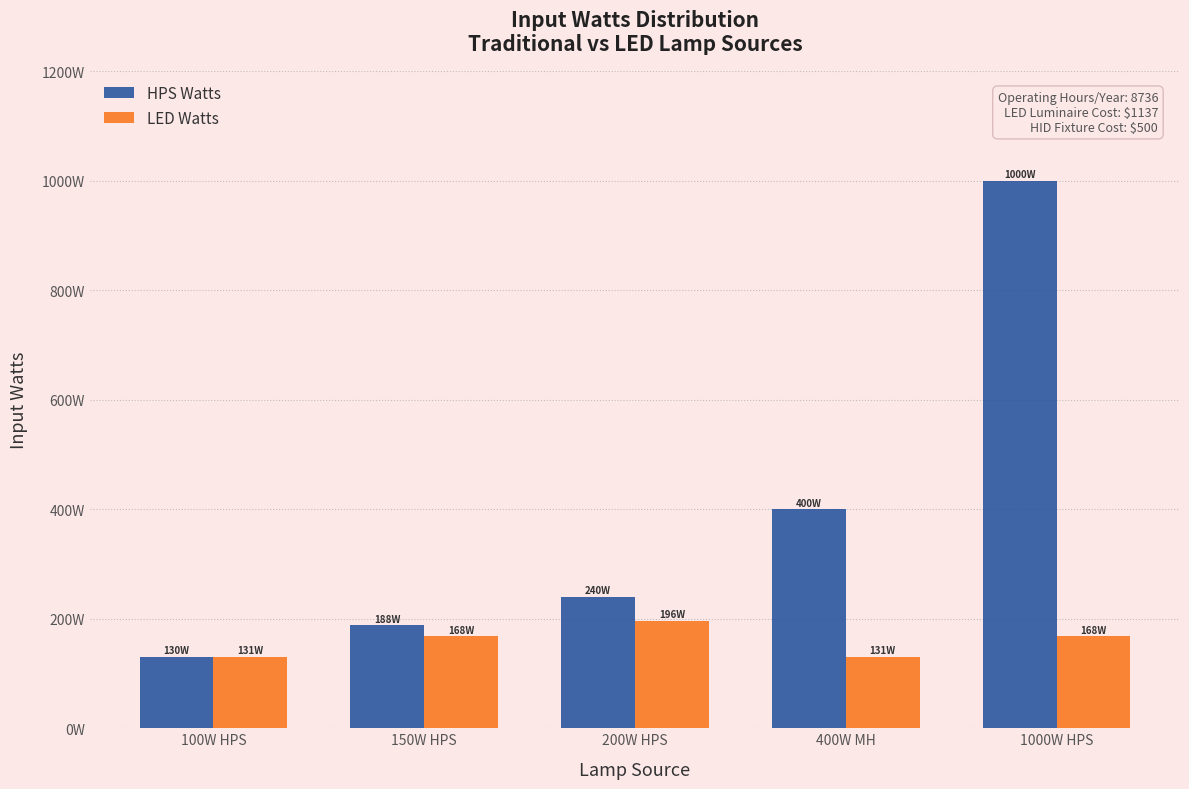

Does the chart contain stacked bars?

No